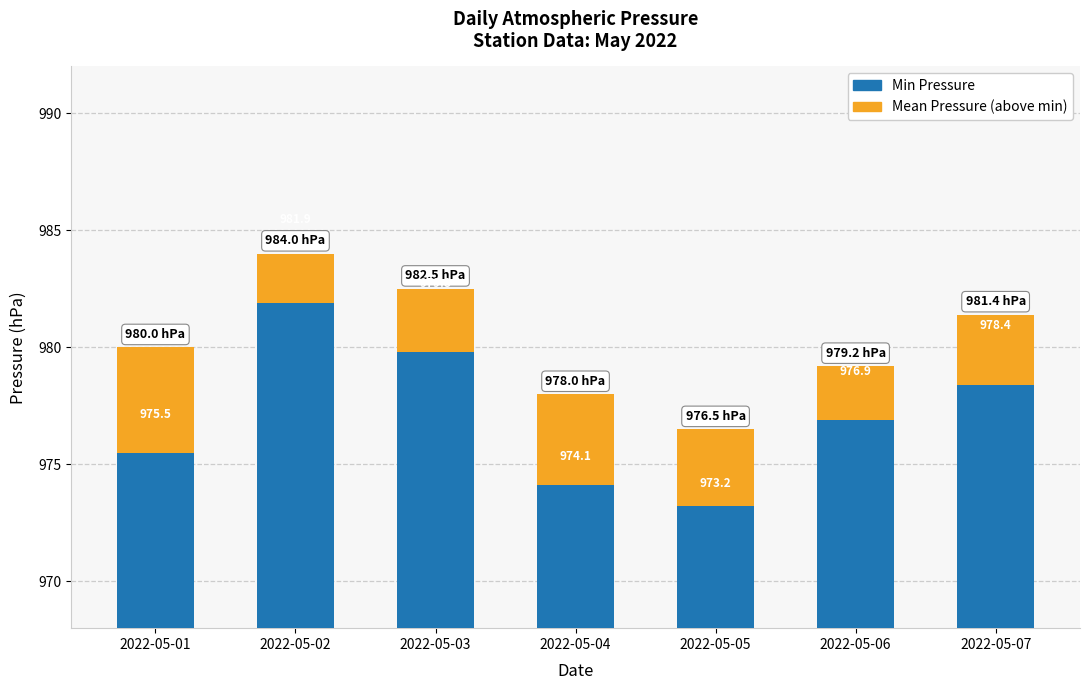

Which series changed the most between 2022-05-03 and 2022-05-07?

Min Pressure